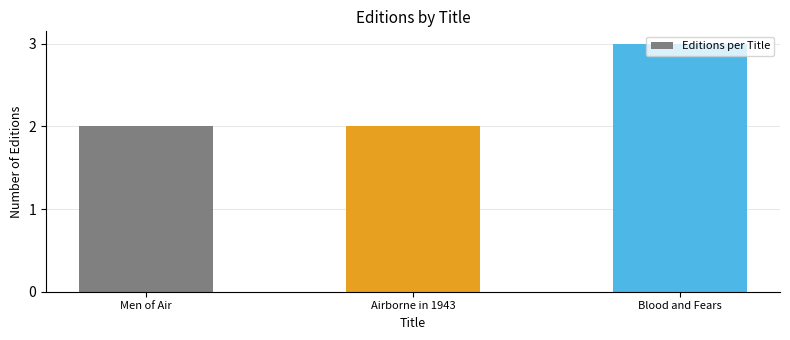

What is the smallest value displayed?

2